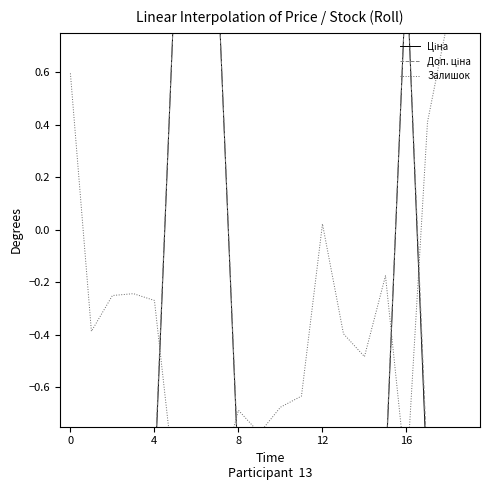

True or false: Доп. ціна and Залишок cross at least once.

True